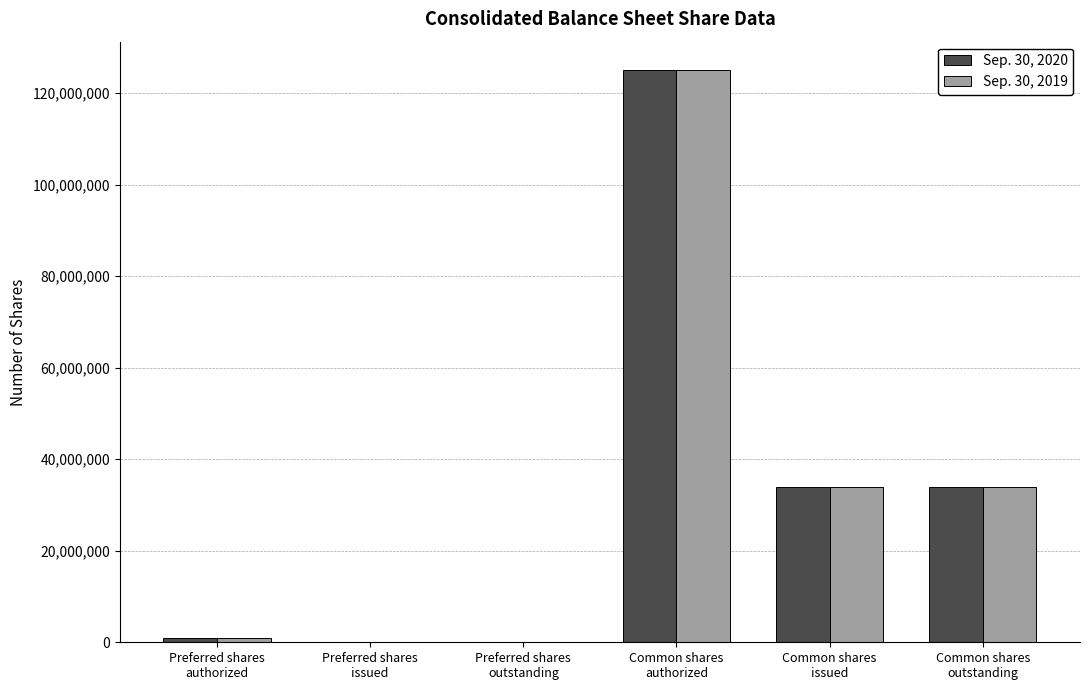

What is the greatest value displayed?

125000000